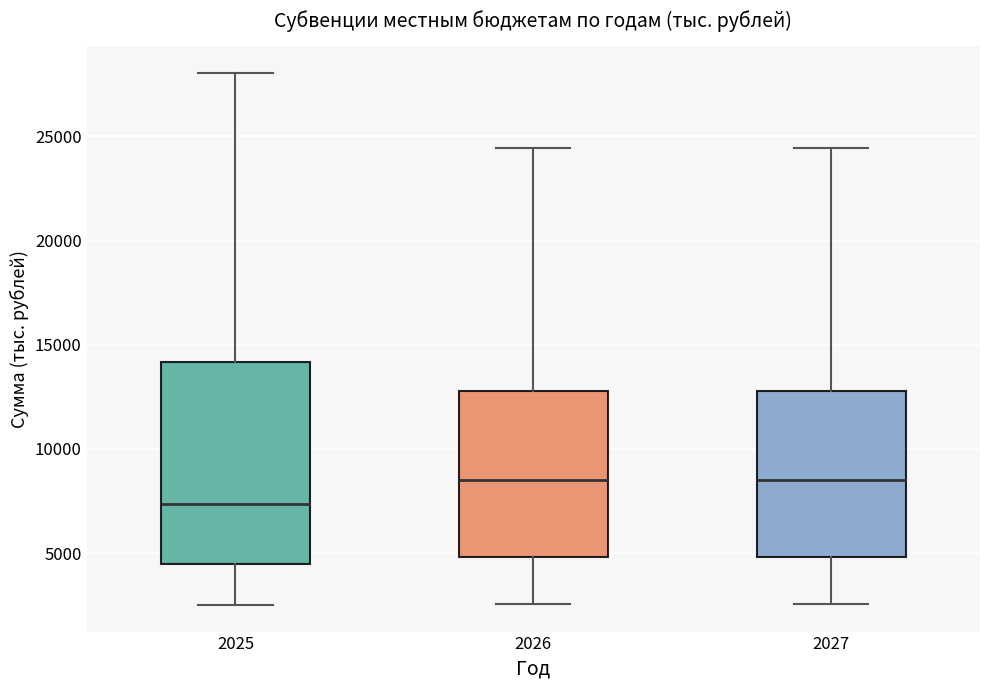

Reading left to right, read every box against the y-axis: the position of its median line, the range the box covers, and the ends of its whiskers. The values are not printed on the chart, so give them approximately, as read against the axis.

2025: median 7500, box 4500 to 14000, whiskers 2500 to 28000
2026: median 8500, box 5000 to 13000, whiskers 2500 to 24500
2027: median 8500, box 5000 to 13000, whiskers 2500 to 24500